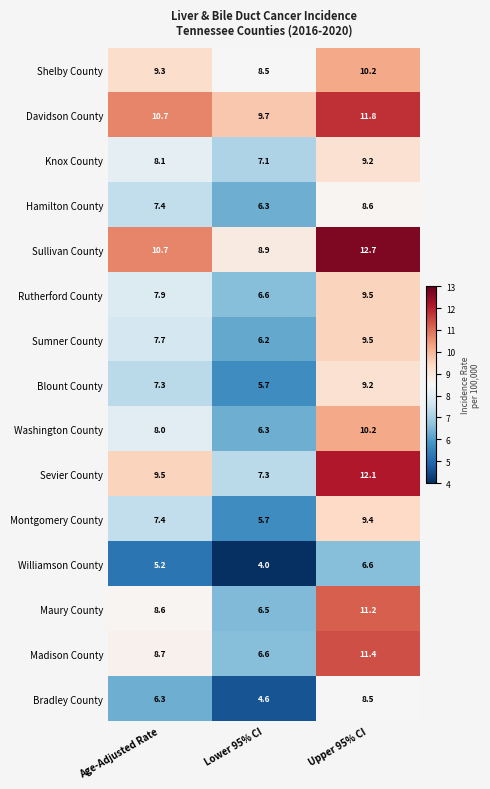

What is the maximum value shown in the chart?

12.7